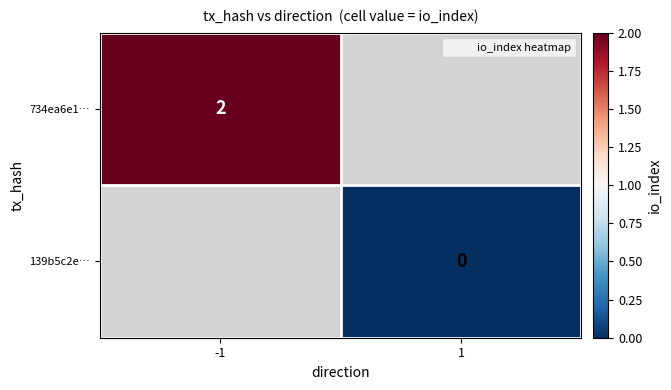

Is the value of 139b5c2e… at 1 greater than the value of 734ea6e1… at -1?

No